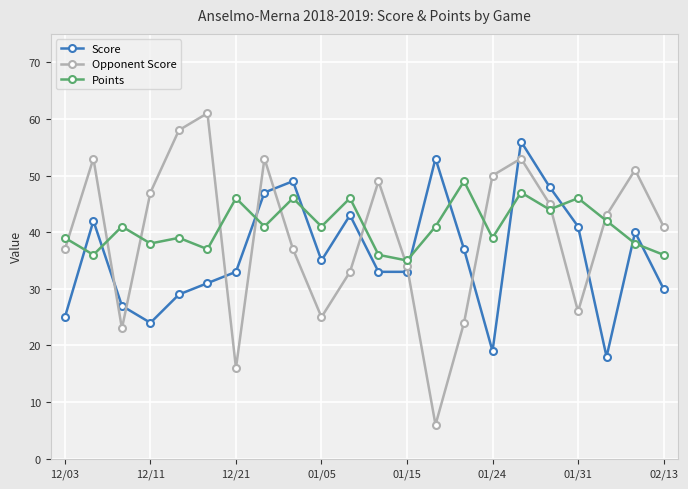

Reading right to left, list all the values displayed in this chart.

Score: 30	40	18	41	48	56	19	37	53	33	33	43	35	49	47	33	31	29	24	27	42	25
Opponent Score: 41	51	43	26	45	53	50	24	6	34	49	33	25	37	53	16	61	58	47	23	53	37
Points: 36	38	42	46	44	47	39	49	41	35	36	46	41	46	41	46	37	39	38	41	36	39